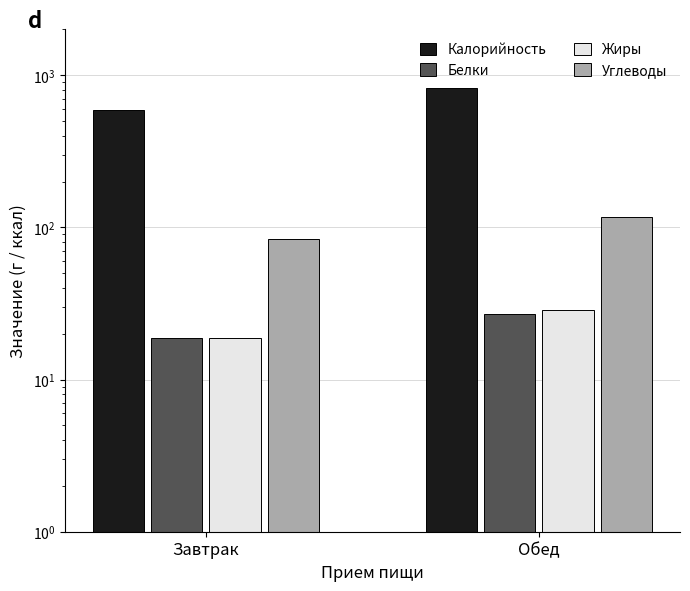

What is the total value across all series at Завтрак?

710.8